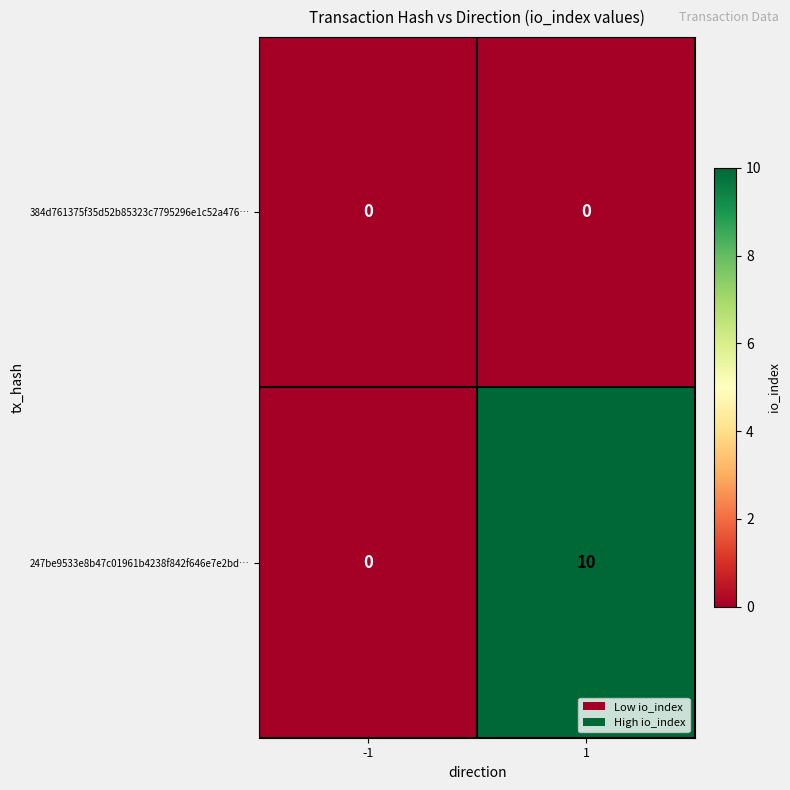

What is the greatest value displayed?

10